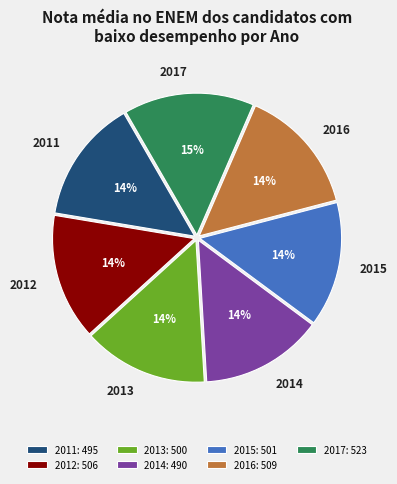

Count the number of slices in the pie.

7